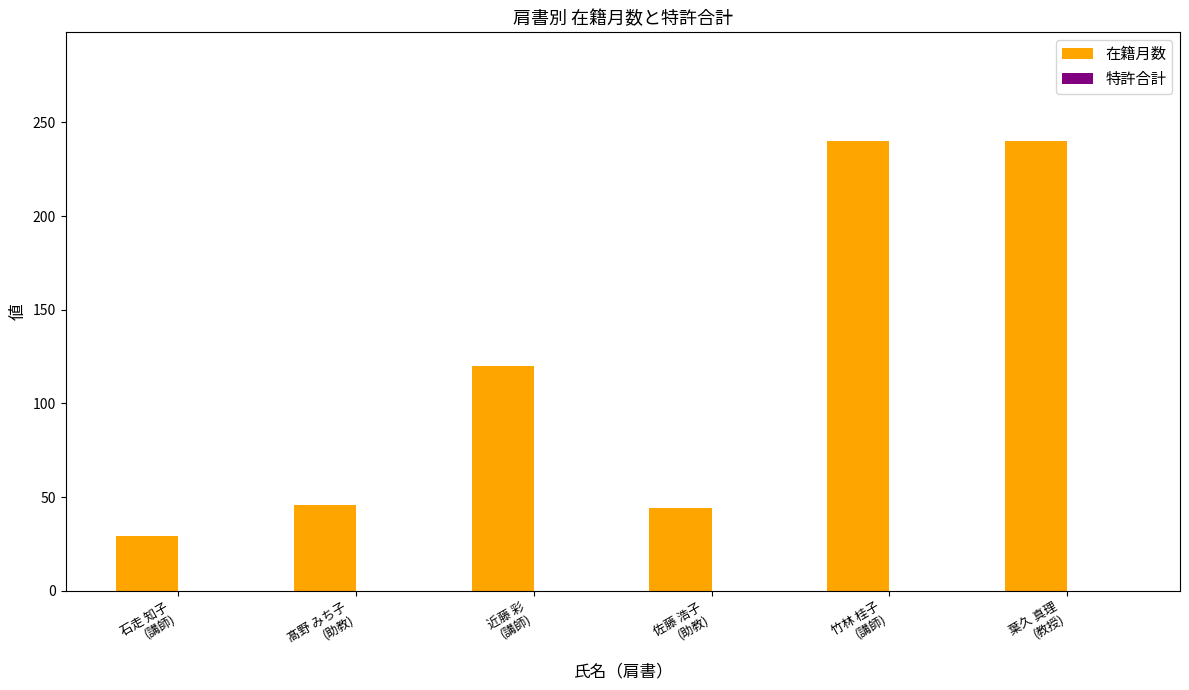

What is the average value?

120